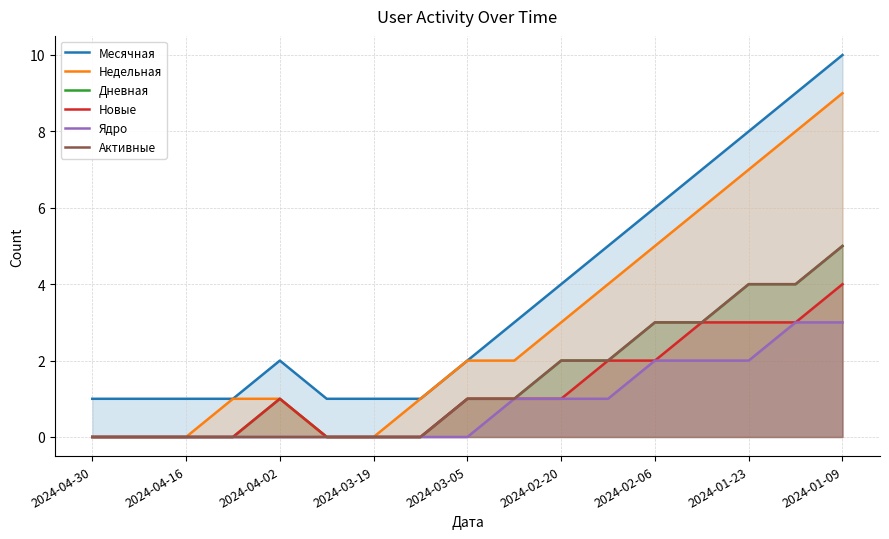

How many Новые values are between 0 and 2?

13